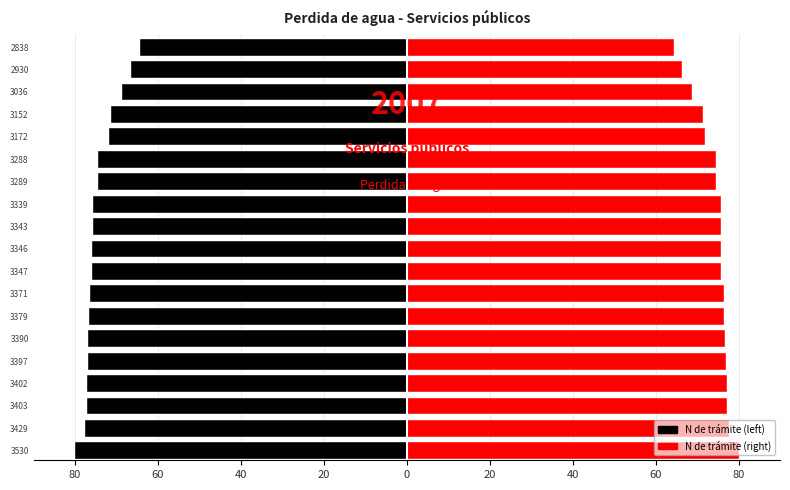

What is the average value of the N de trámite (left) series?

-74.4